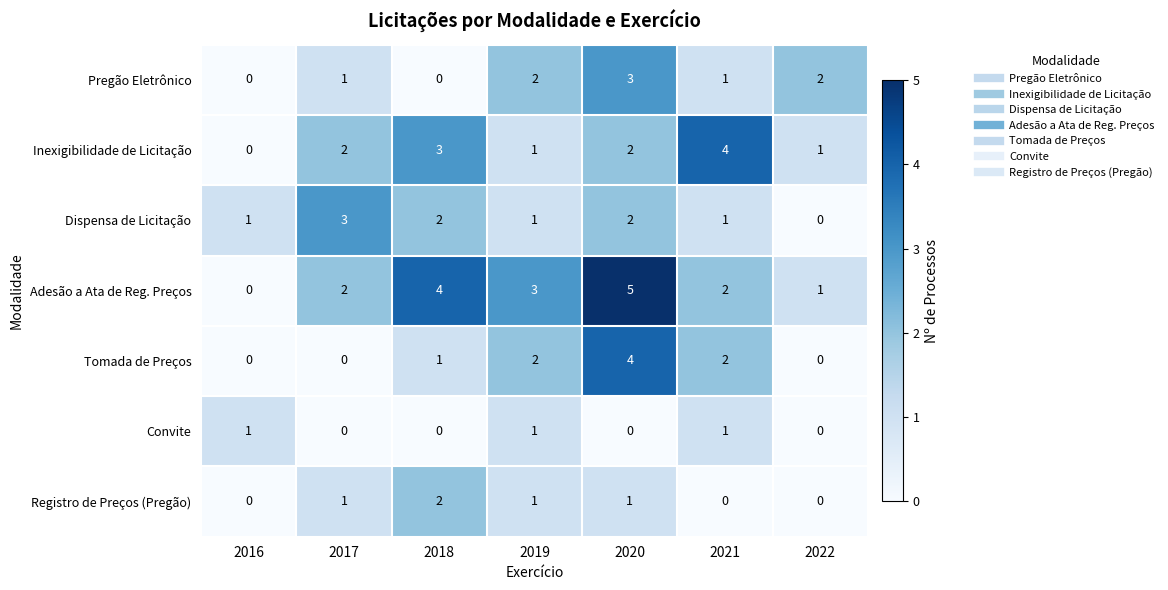

At which label does Inexigibilidade de Licitação reach its minimum?

2016